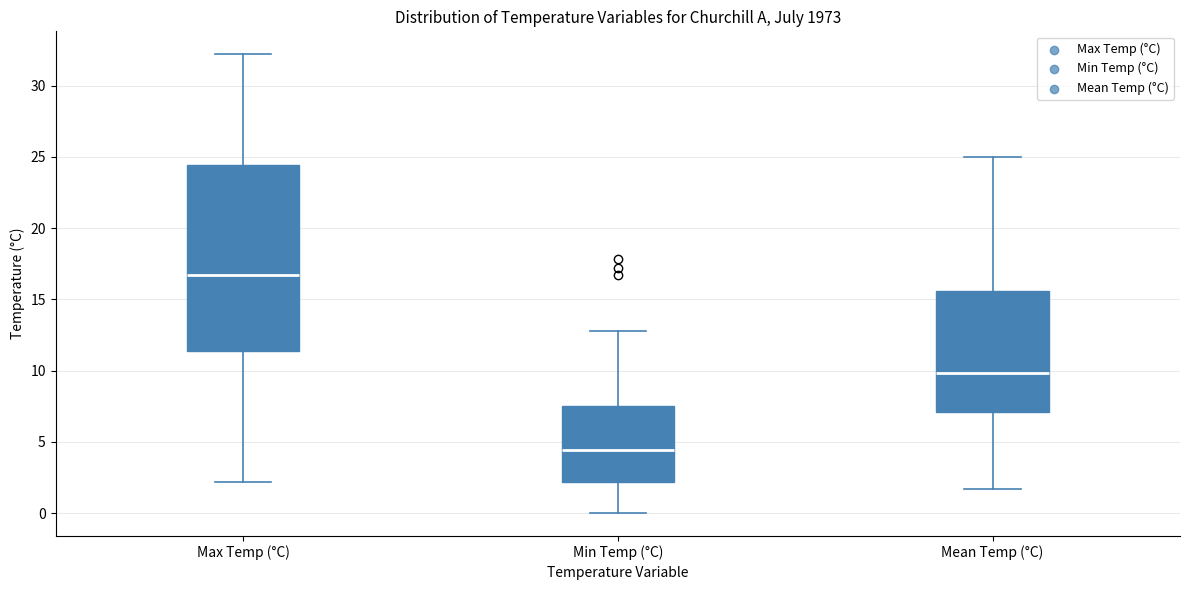

Reading left to right, read every box against the y-axis: the position of its median line, the range the box covers, and the ends of its whiskers. The values are not printed on the chart, so give them approximately, as read against the axis.

Max Temp (°C): median 16.5, box 11.5 to 24.5, whiskers 2.0 to 32.0
Min Temp (°C): median 4.5, box 2.0 to 7.5, whiskers 0.0 to 13.0
Mean Temp (°C): median 10.0, box 7.0 to 15.5, whiskers 1.5 to 25.0